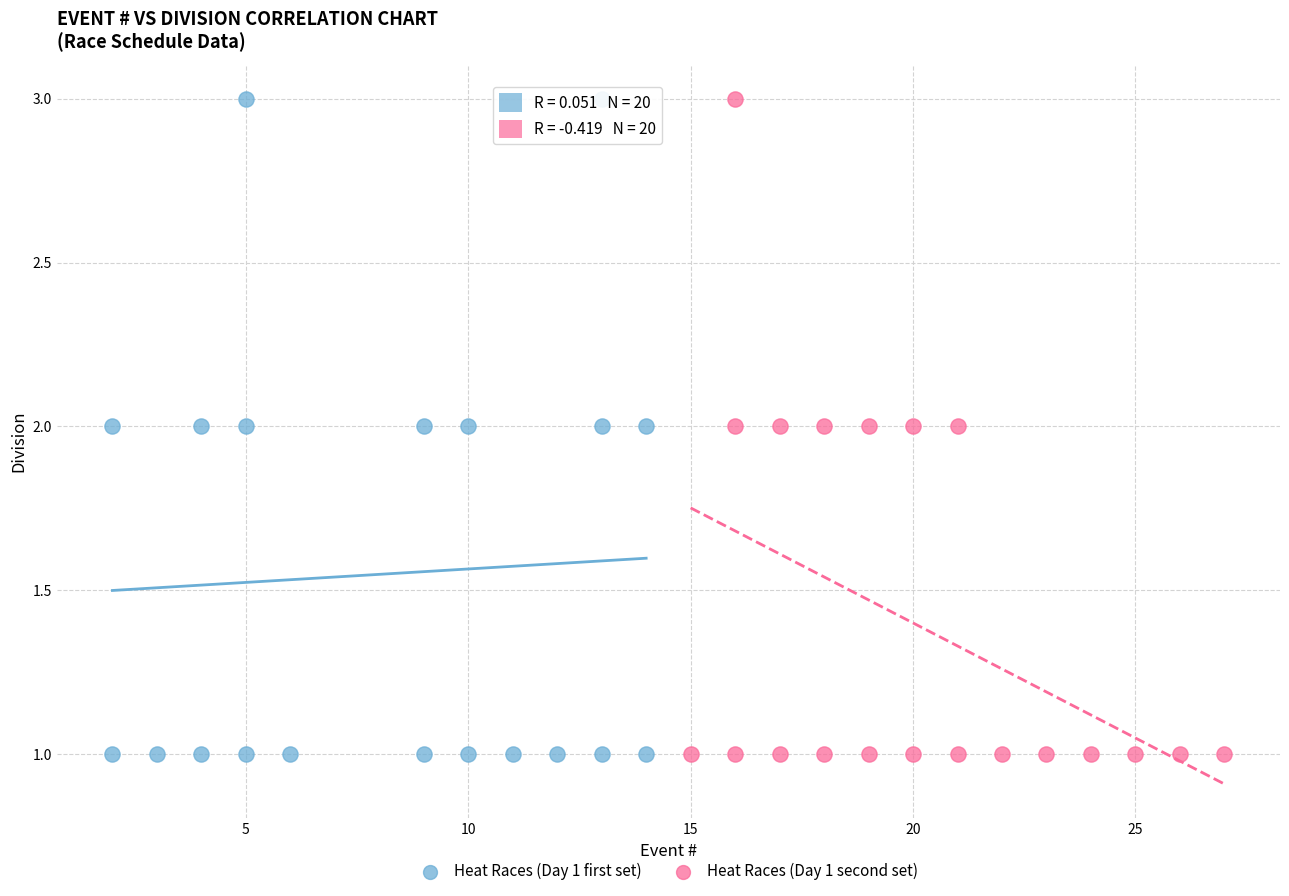

What are all the series names shown in the legend?

Heat Races (Day 1 first set), Heat Races (Day 1 second set)